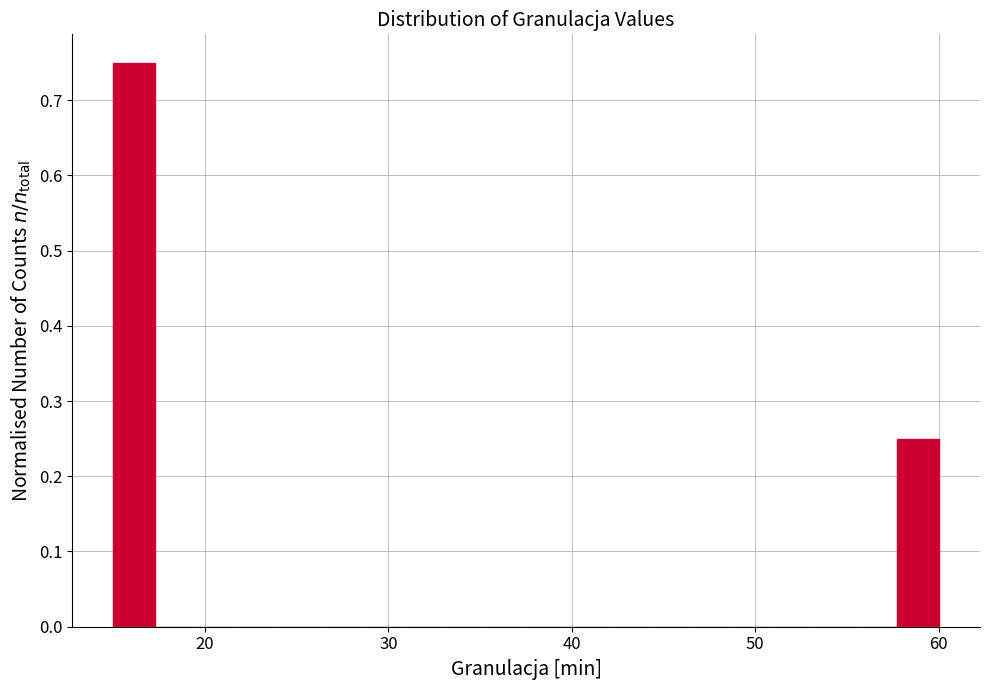

Read against the x-axis, roughly where is the centre of the tallest bar?

16